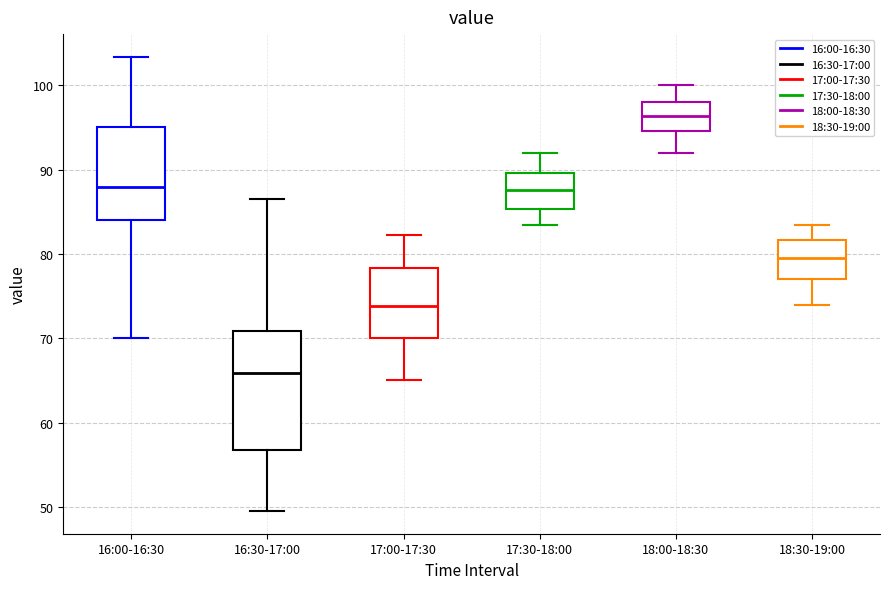

Reading left to right, transcribe this box plot: for each box, give where its median line is, the range the box spans, and where its two whiskers end, as read against the y-axis. The values are not printed on the chart, so give them approximately, as read against the axis.

16:00-16:30: median 88, box 84 to 95, whiskers 70 to 103
16:30-17:00: median 66, box 57 to 71, whiskers 50 to 87
17:00-17:30: median 74, box 70 to 78, whiskers 65 to 82
17:30-18:00: median 88, box 85 to 90, whiskers 84 to 92
18:00-18:30: median 96, box 95 to 98, whiskers 92 to 100
18:30-19:00: median 80, box 77 to 82, whiskers 74 to 84